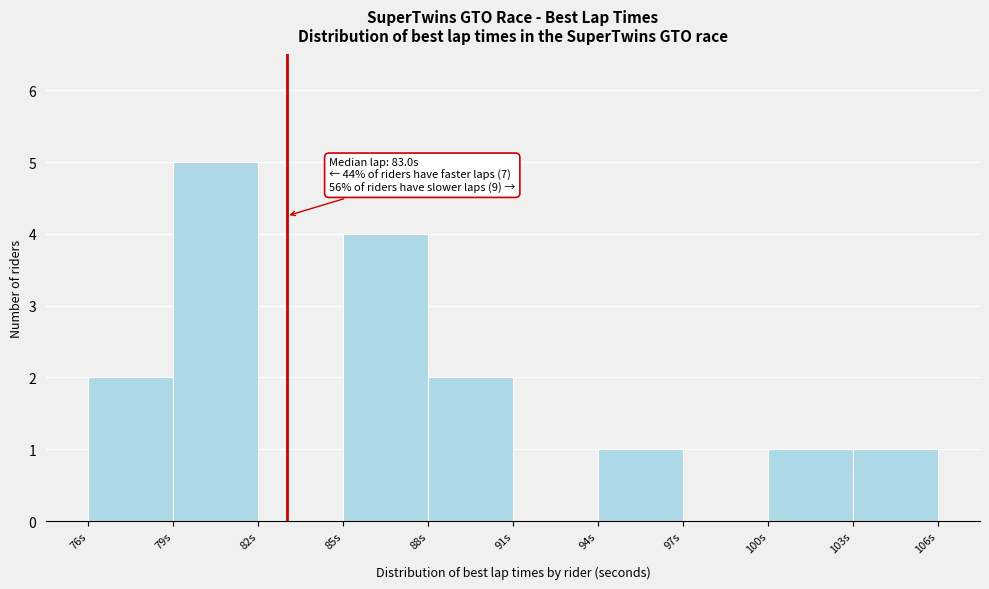

Which range on the x-axis has the tallest bar?

79 to 82